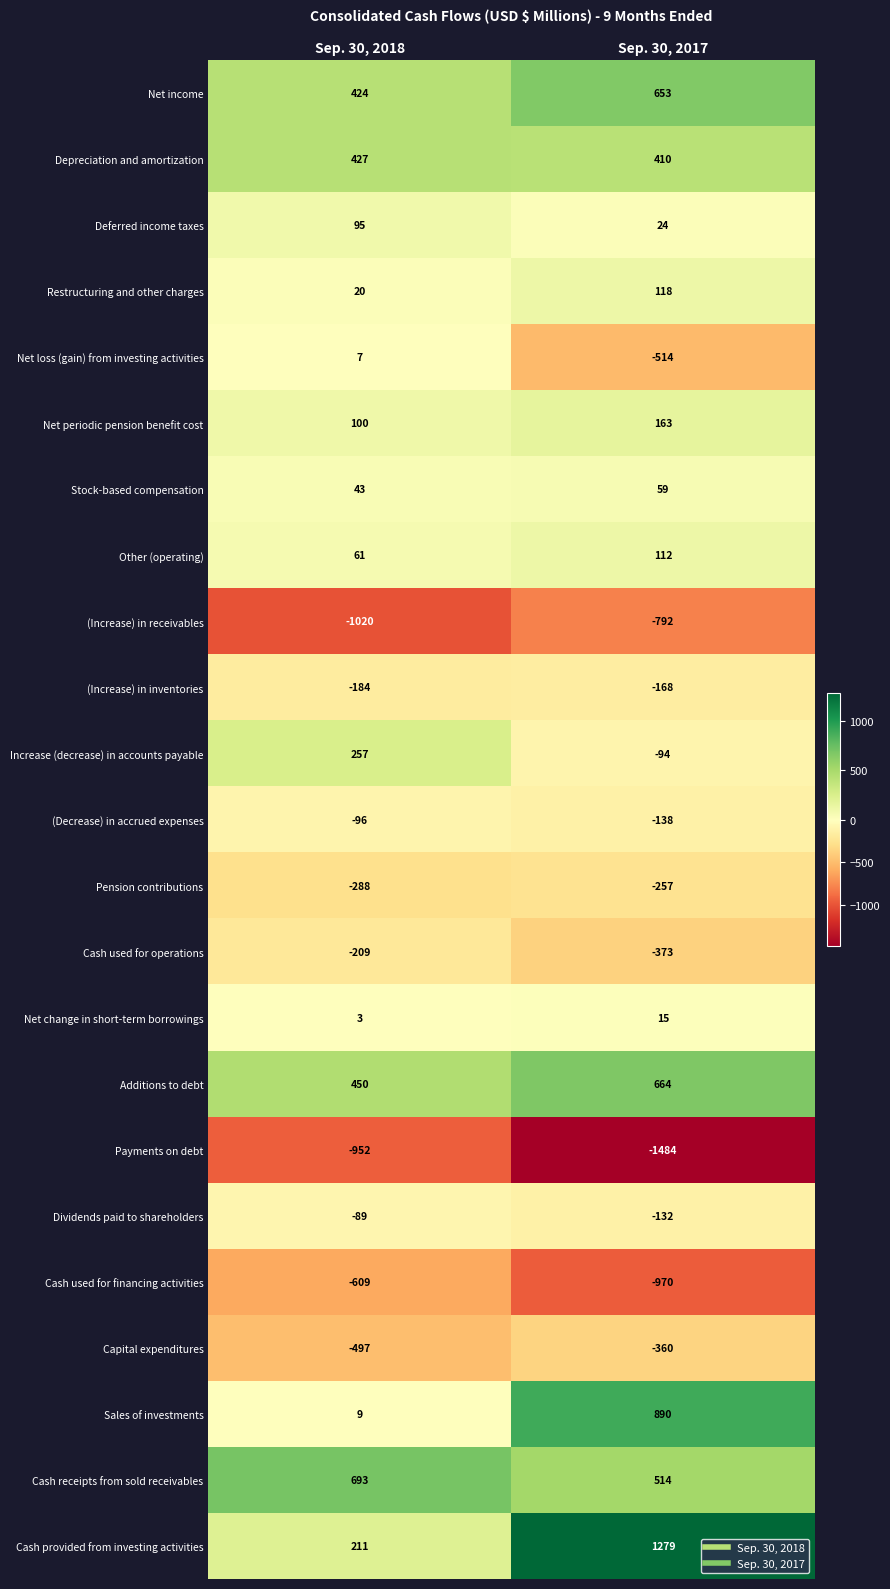

Is it true that Increase (decrease) in accounts payable equals 257 at Sep. 30, 2018?

True